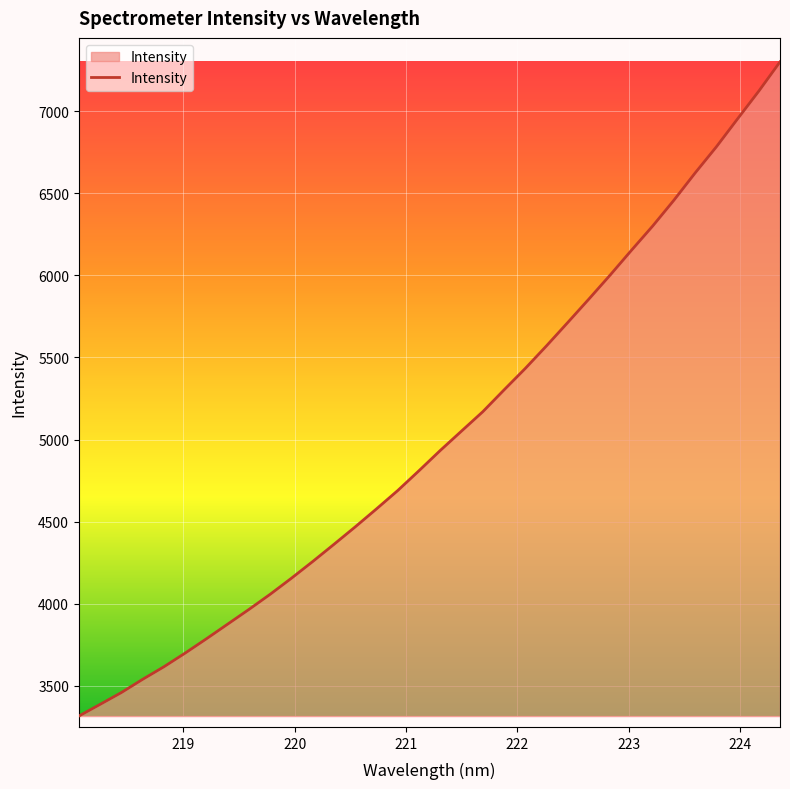

What is the maximum value shown in the chart?

7300.4